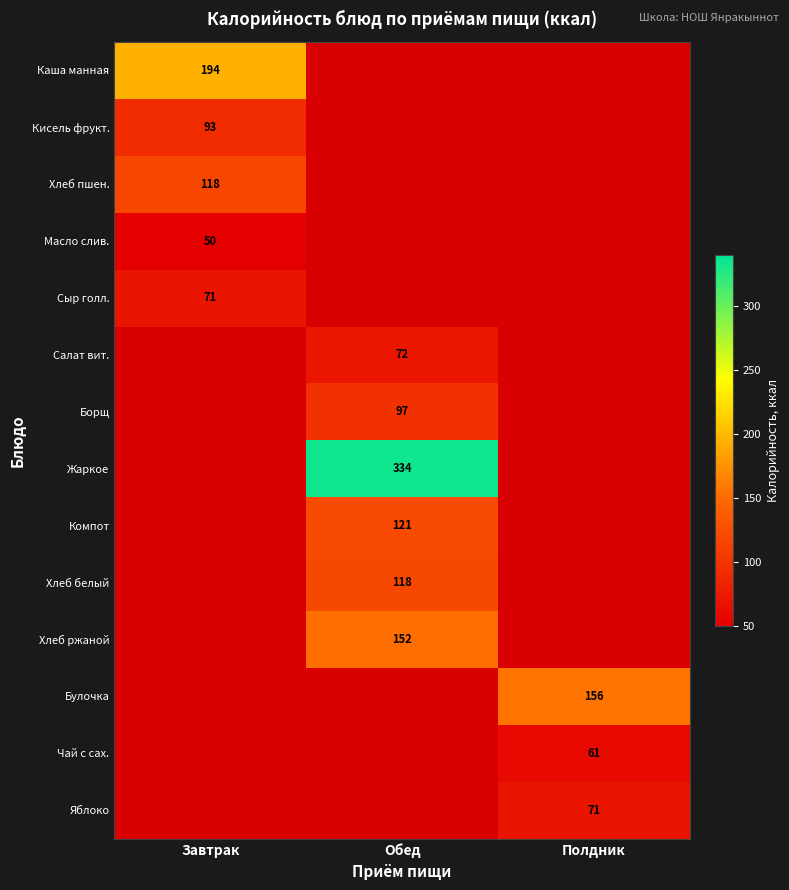

Is it true that Каша манная equals 263 at Завтрак?

False